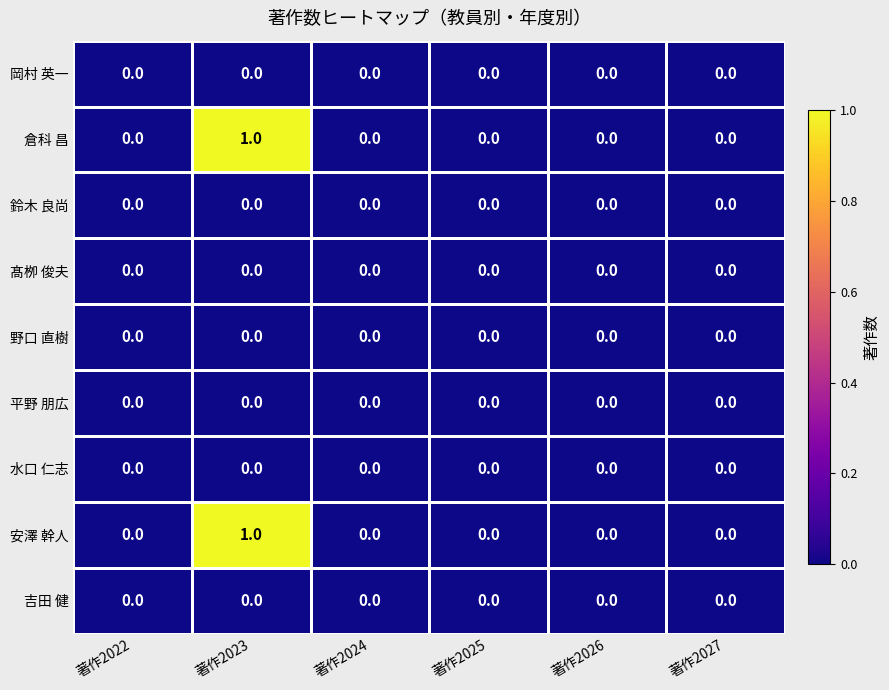

Which label corresponds to the largest value in the chart?

著作2023